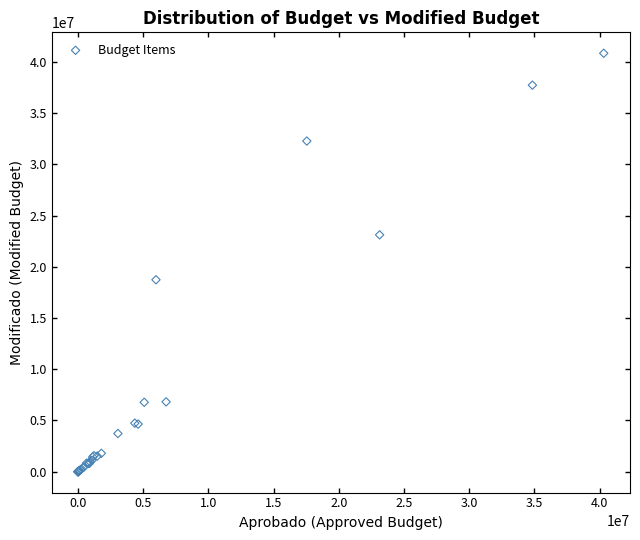

What Y value in the scatter plot is closest to 20431722?

18742886.0